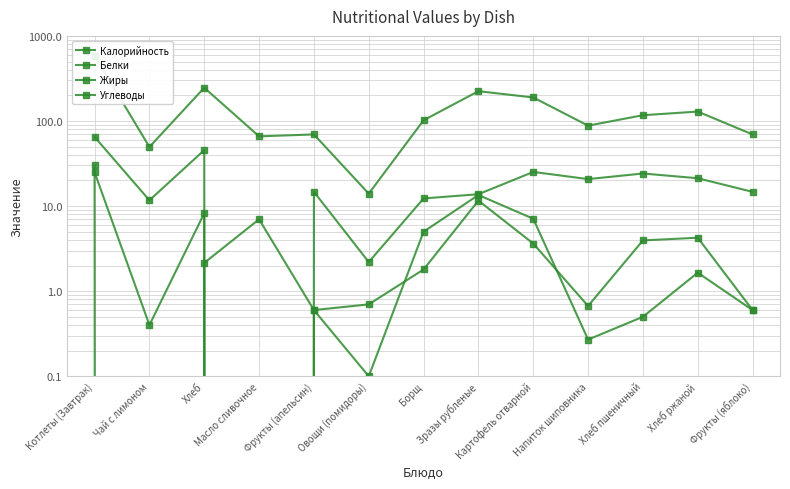

Which category has the highest value in the Углеводы series?

Котлеты (Завтрак)